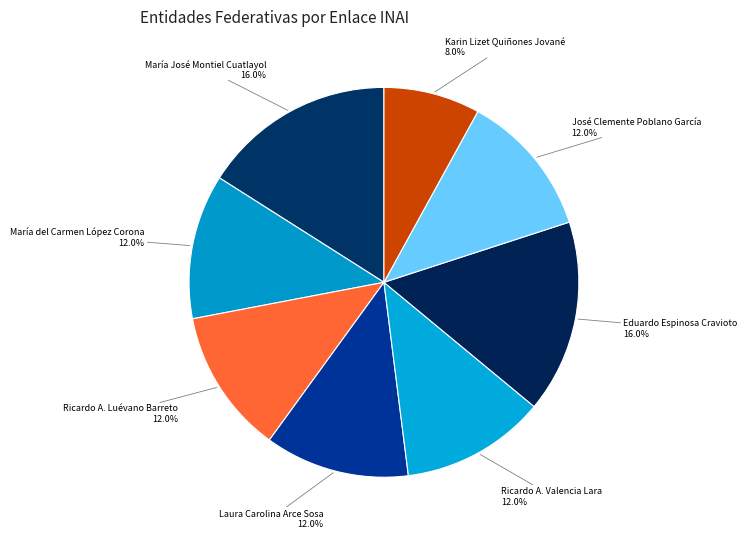

What percentage is NOT represented by Laura Carolina Arce Sosa?

88.0%